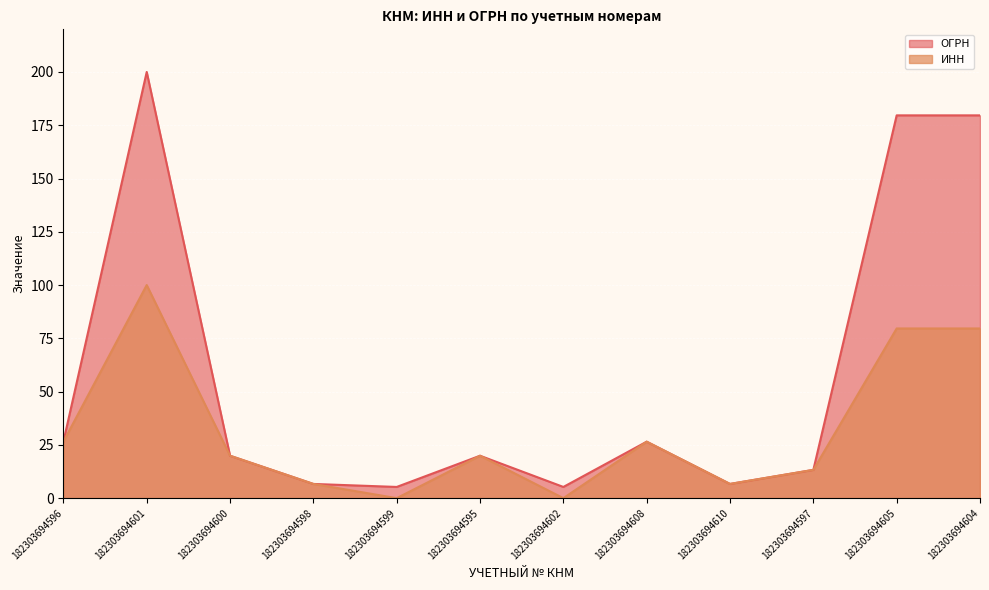

Which series has the largest total across all categories?

ОГРН